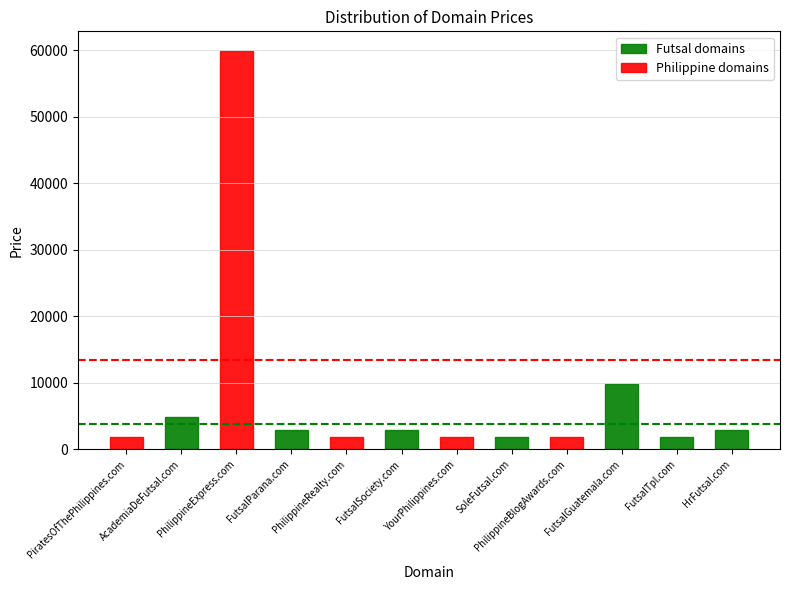

What is the change in value from PiratesOfThePhilippines.com to HrFutsal.com?

+1000